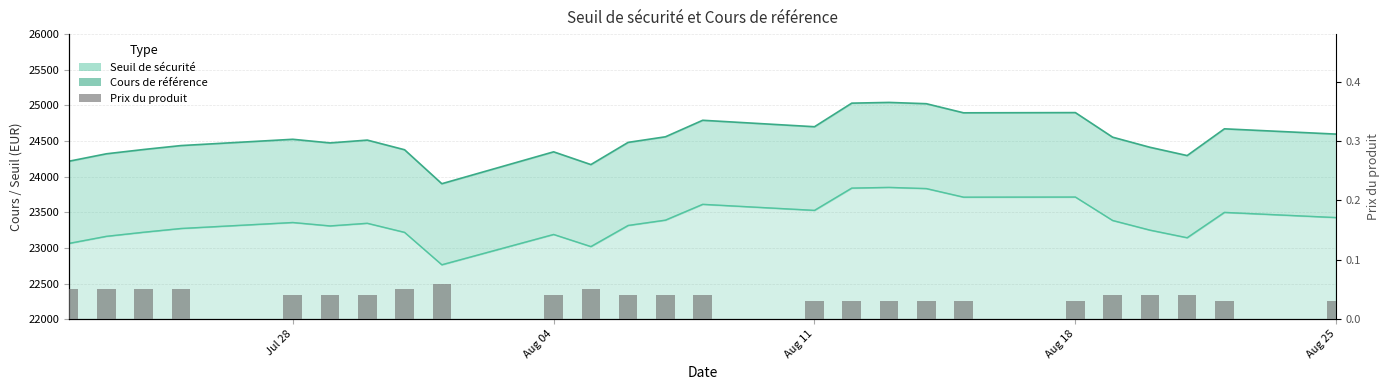

What is the sum of all values?

1.0